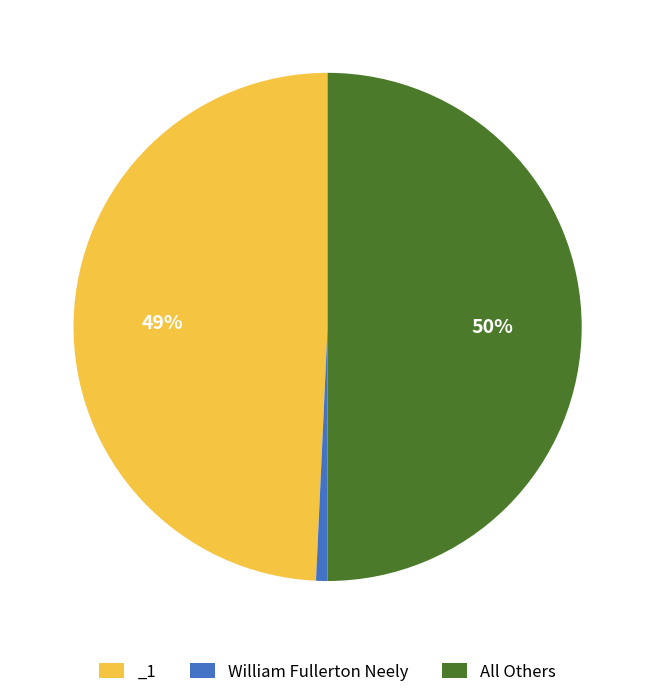

Count the number of slices in the pie.

3